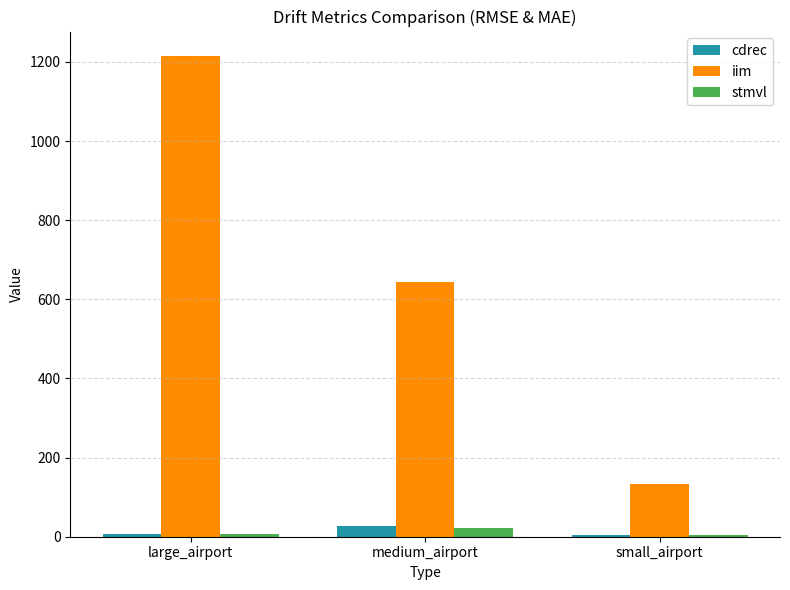

List the labels in order of iim value, largest first.

large_airport, medium_airport, small_airport